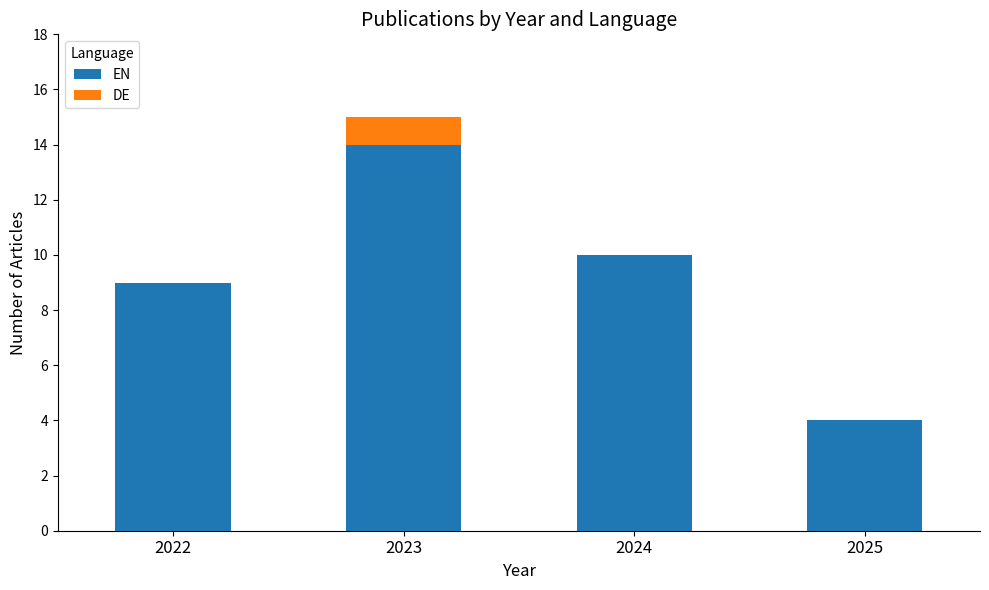

Where does the EN series first go above 10?

2023